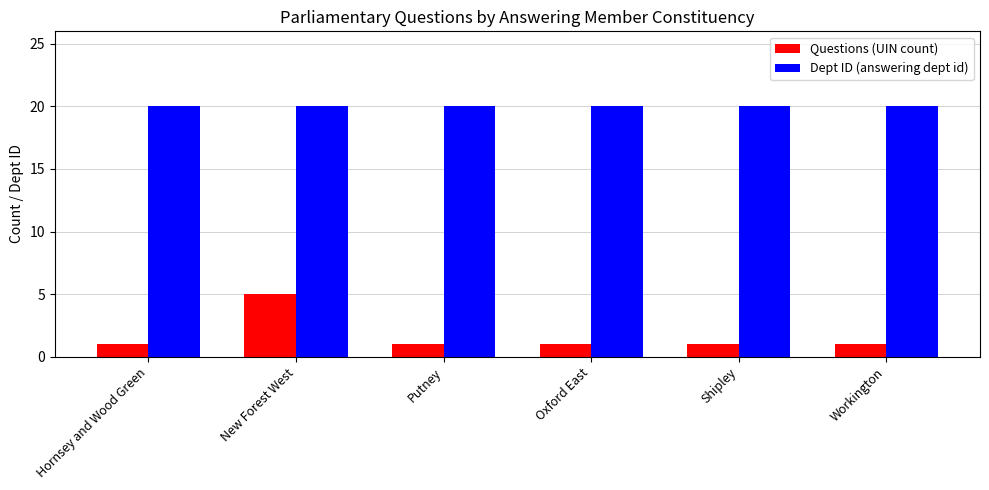

What is the highest value of the Questions (UIN count) series?

5